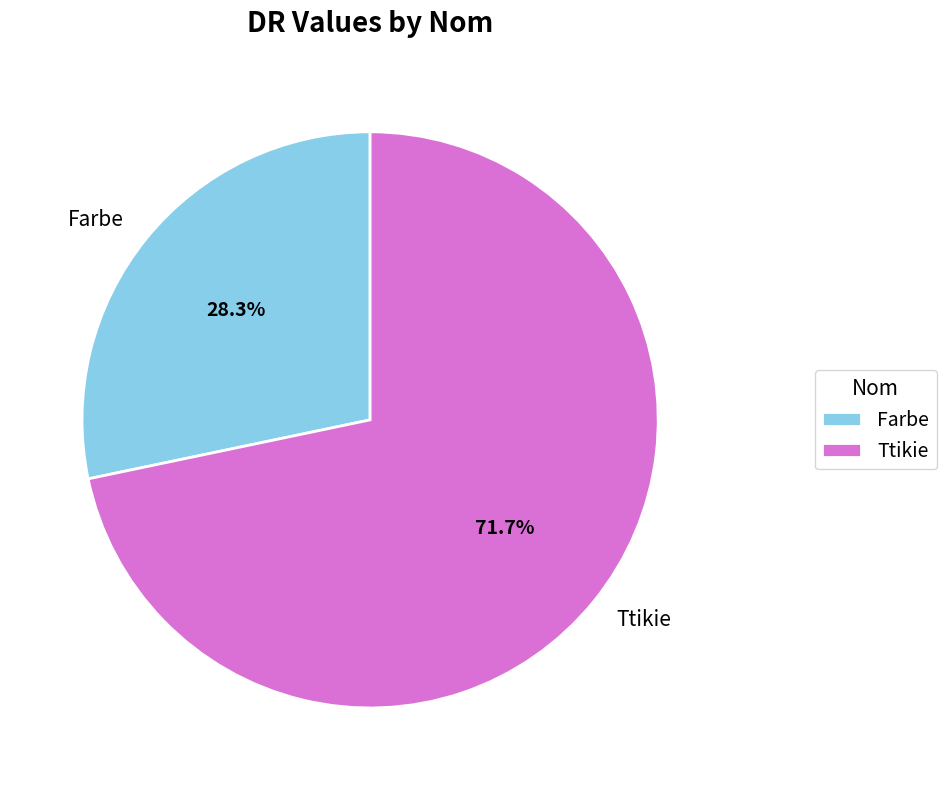

What is the total percentage of Farbe and Ttikie?

100.0%